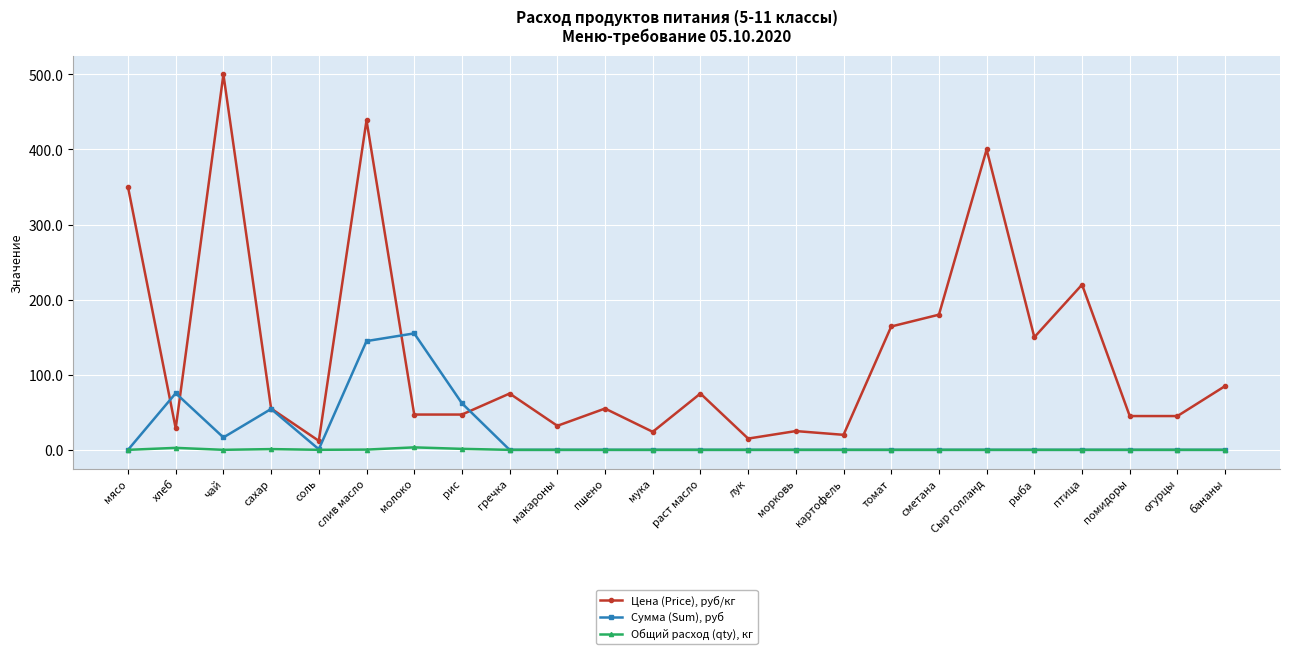

What is the value of the Цена (Price), руб/кг point at the 20th from the left?

150.0